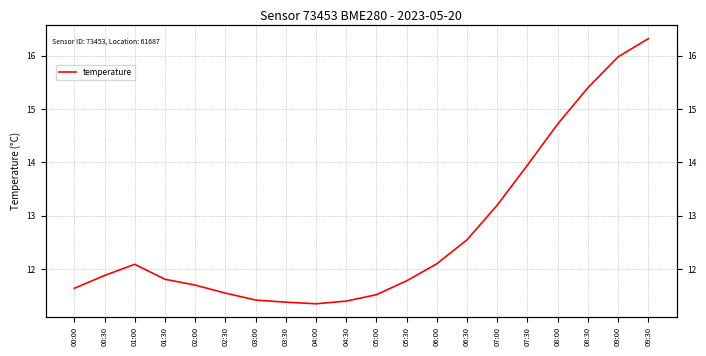

What is the difference between the values at 03:30 and 06:00?

0.7